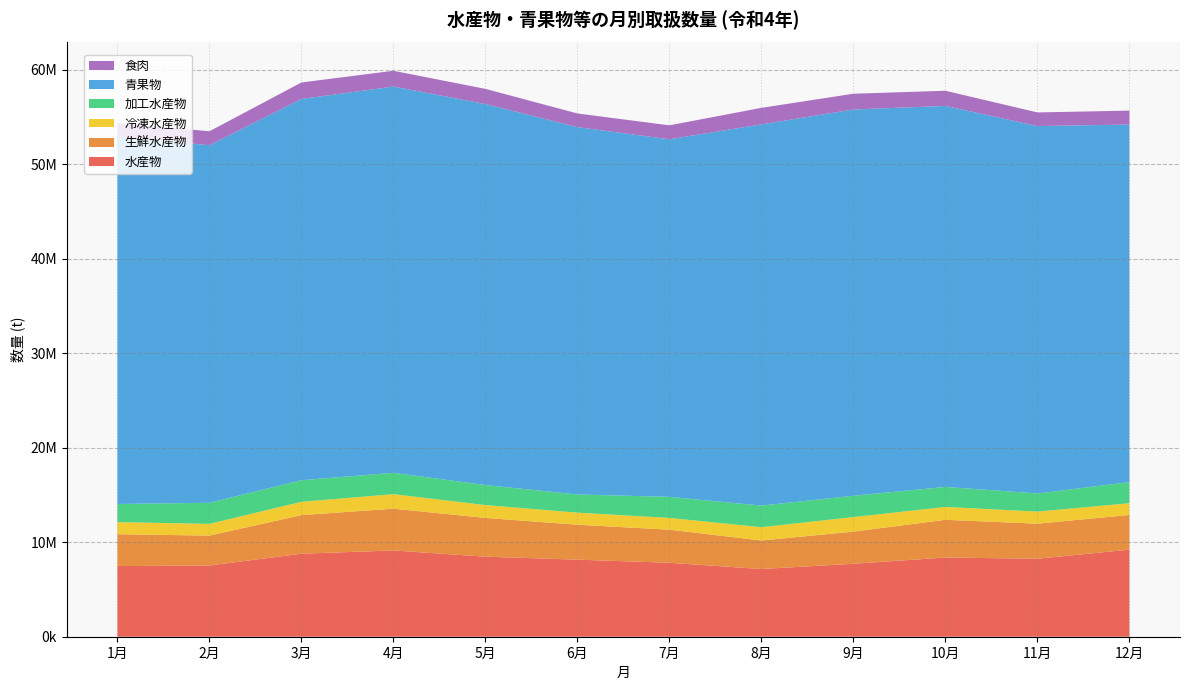

Reading left to right, extract all data points from this chart.

水産物: 7476927	7534506	8787336	9130173	8471116	8159362	7827540	7164841	7721747	8385091	8254203	9215052
生鮮水産物: 3375619	3166736	4086717	4422461	4104613	3696654	3501864	3022599	3403106	3992076	3711671	3672921
冷凍水産物: 1278652	1245135	1405624	1538035	1358716	1278652	1245135	1405624	1538035	1358716	1278652	1245135
加工水産物: 1918875	2230735	2287614	2259886	2121870	1918875	2230735	2287614	2259886	2121870	1918875	2230735
青果物: 38888935	37848180	40351806	40884760	40328855	38888935	37848180	40351806	40884760	40328855	38888935	37848180
食肉: 1442925	1476042	1748748	1668119	1603519	1442925	1476042	1748748	1668119	1603519	1442925	1476042